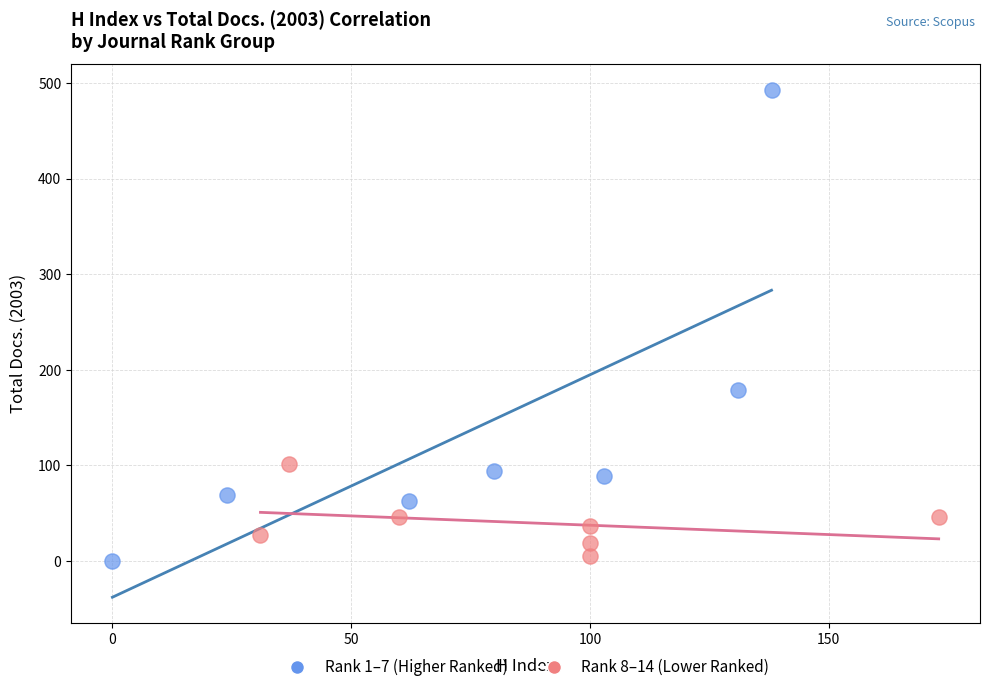

Which series contains the lowest Y value?

Rank 1–7 (Higher Ranked)